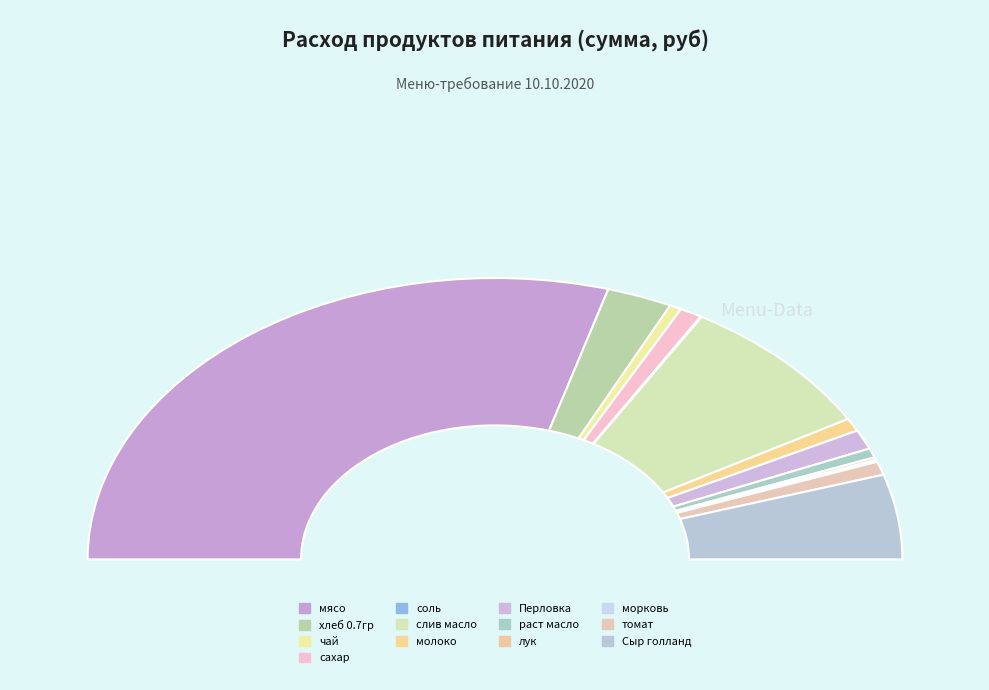

To the nearest percent, what is the difference between the largest and smallest slice percentages?

59%